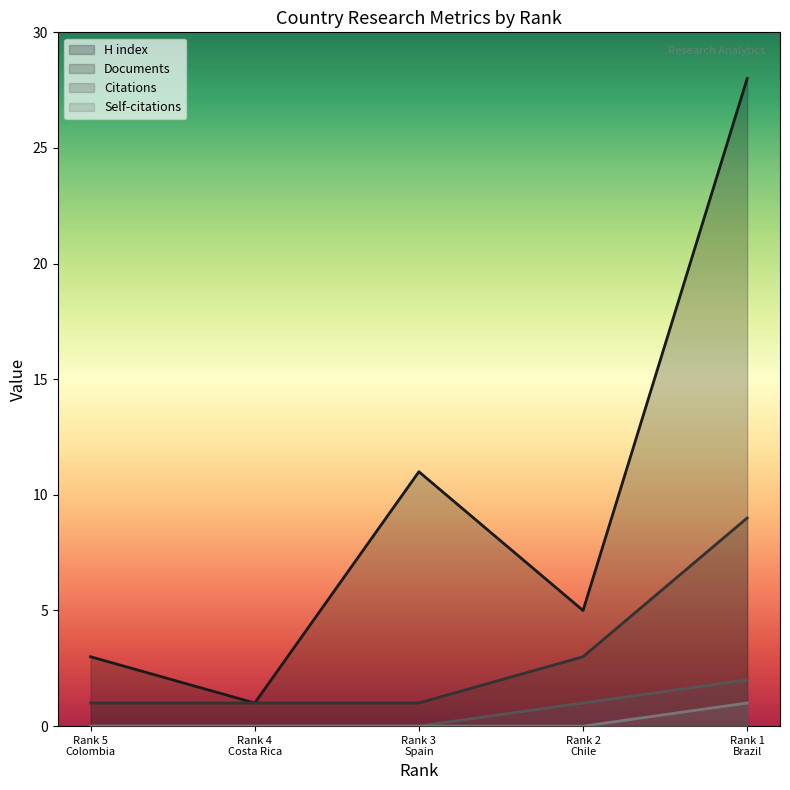

Which has a higher value, Rank 1 Brazil or Rank 3 Spain?

Rank 1 Brazil